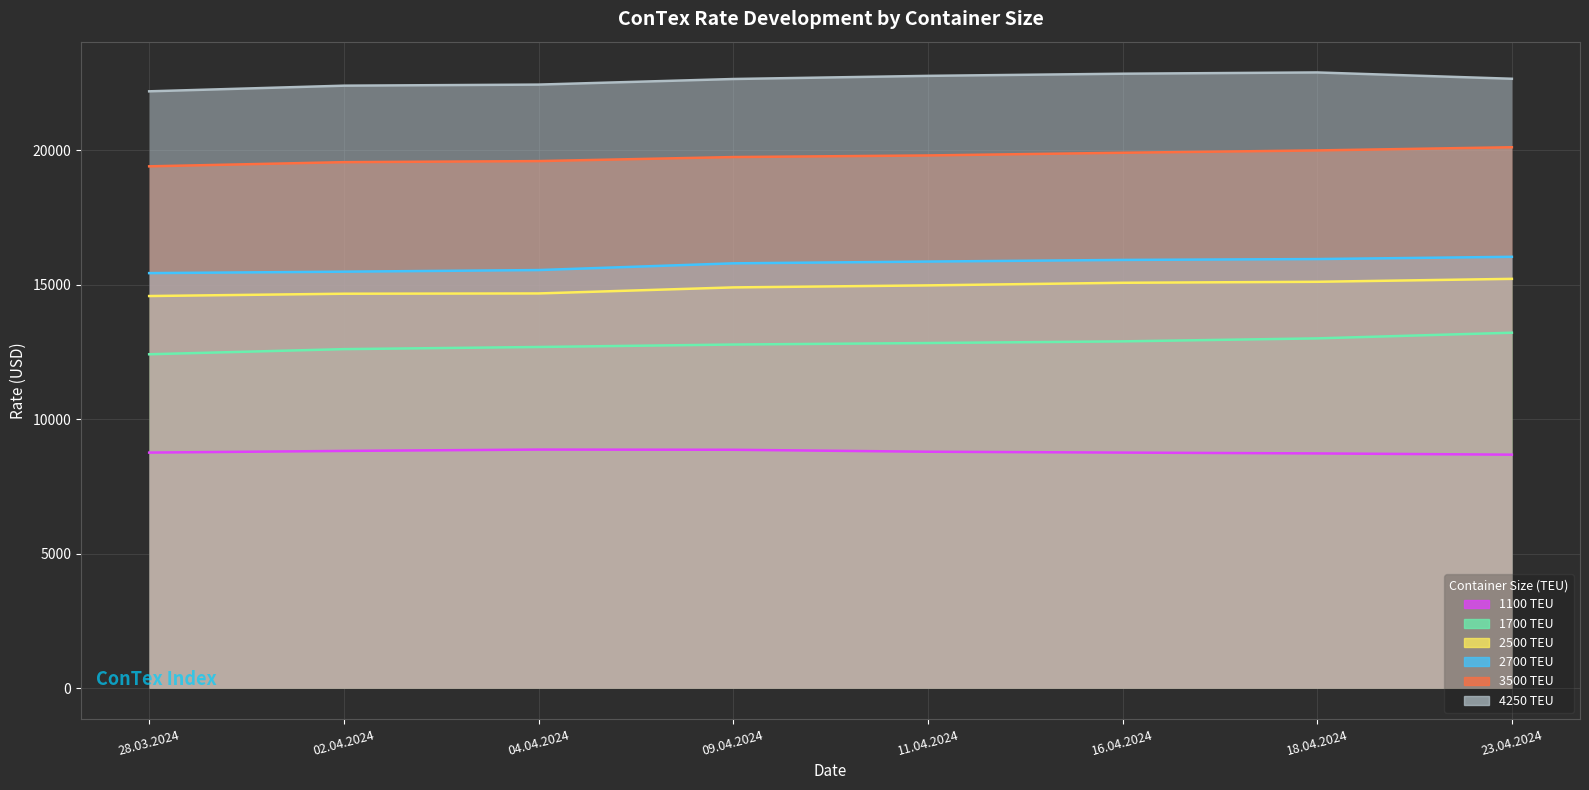

The 2700 series shows 5624 at 04.04.2024. True or false?

False